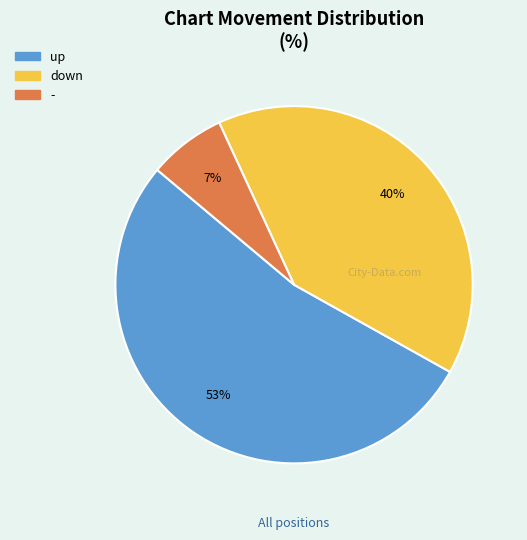

Does any single category account for the majority?

Yes